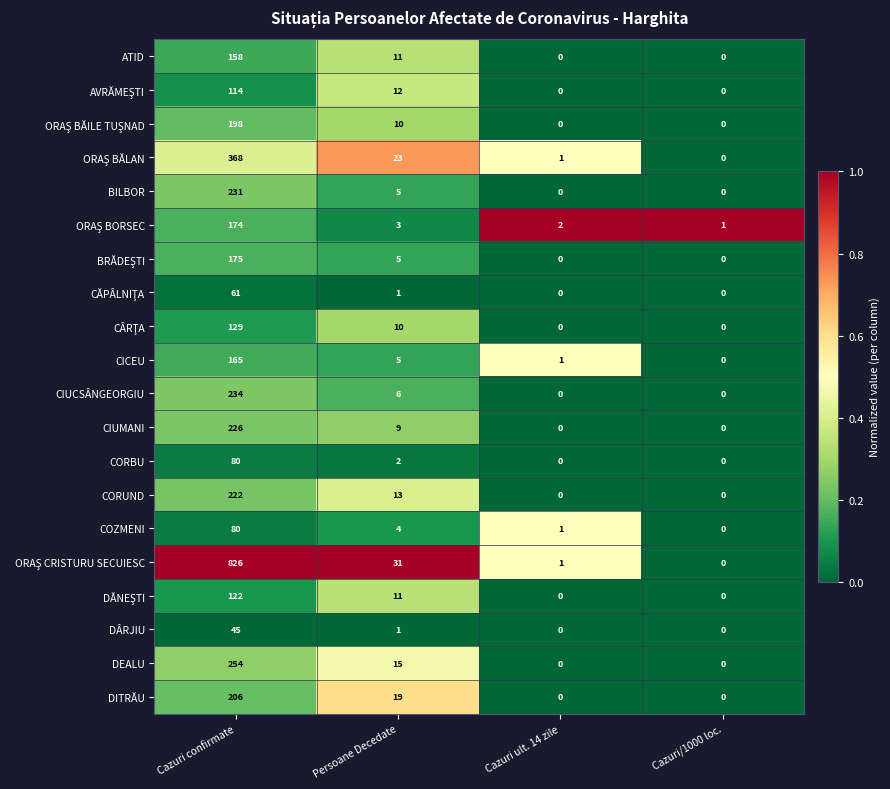

What is the maximum value shown in the chart?

826